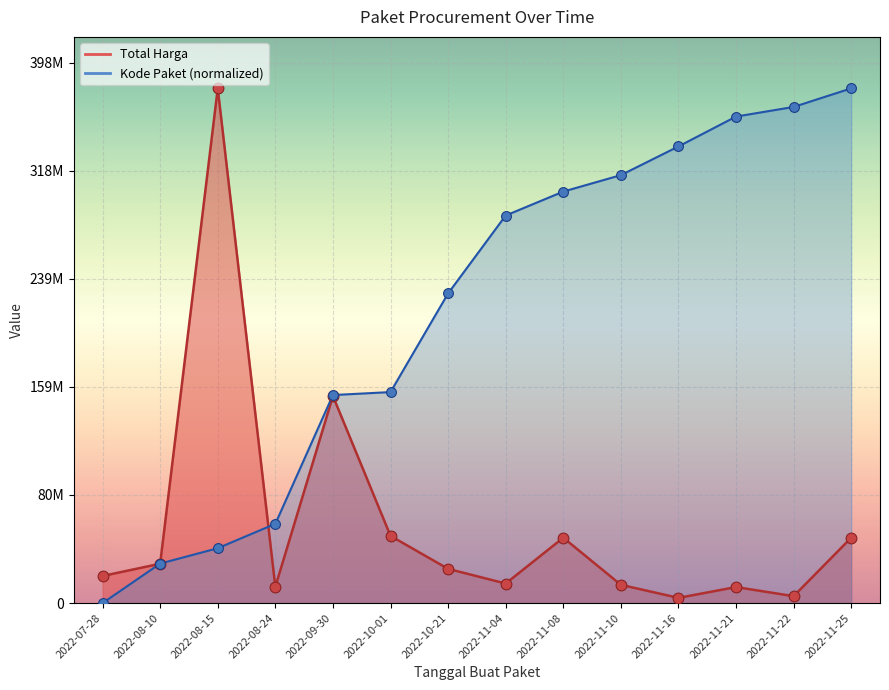

Which series reaches the maximum Y coordinate?

Total Harga